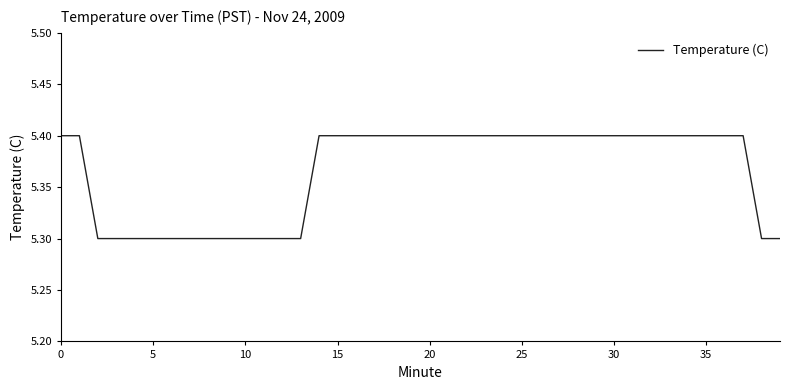

What is the minimum value shown in the chart?

5.3